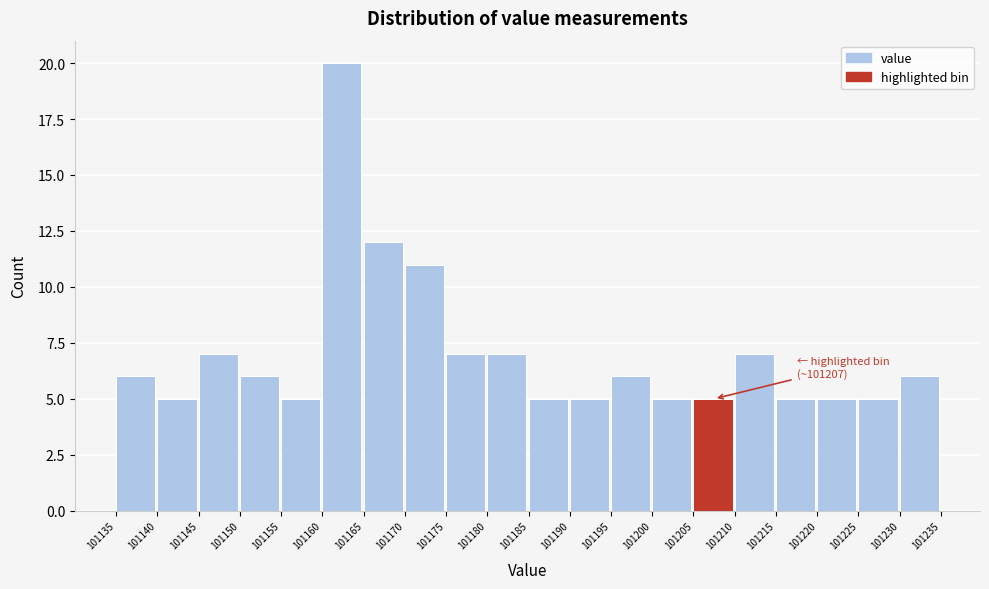

Which range on the x-axis has the tallest bar?

101160 to 101165